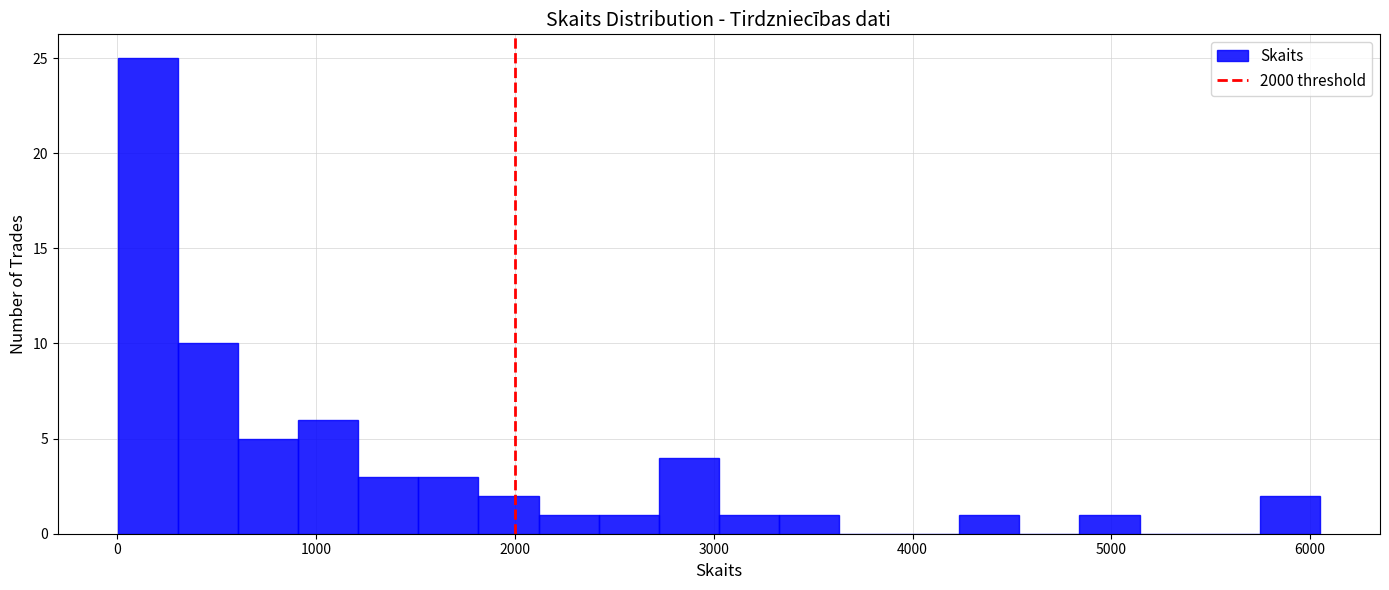

Read against the x-axis, roughly where is the centre of the tallest bar?

200